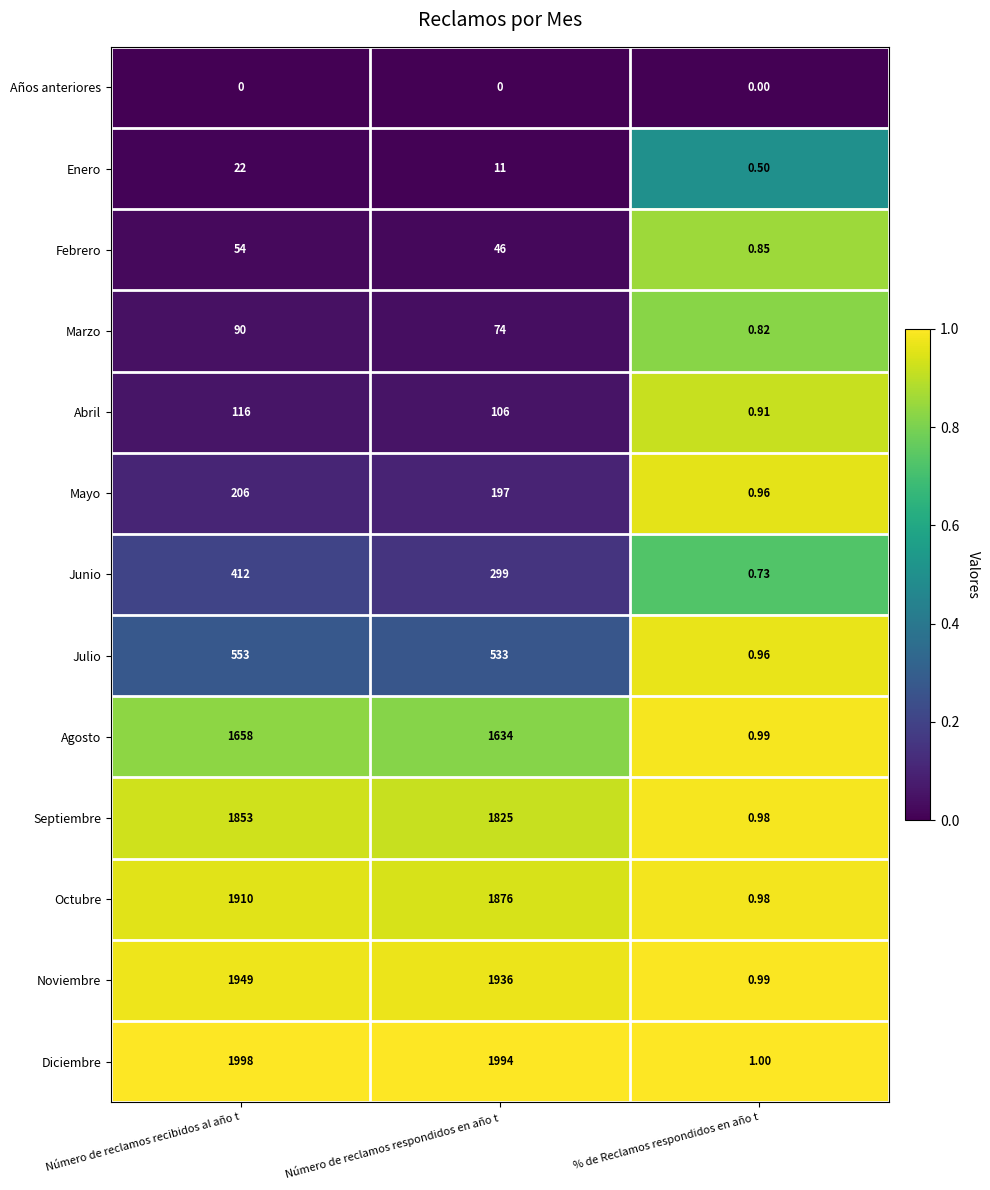

Which label corresponds to the largest value in the chart?

Número de reclamos recibidos al año t